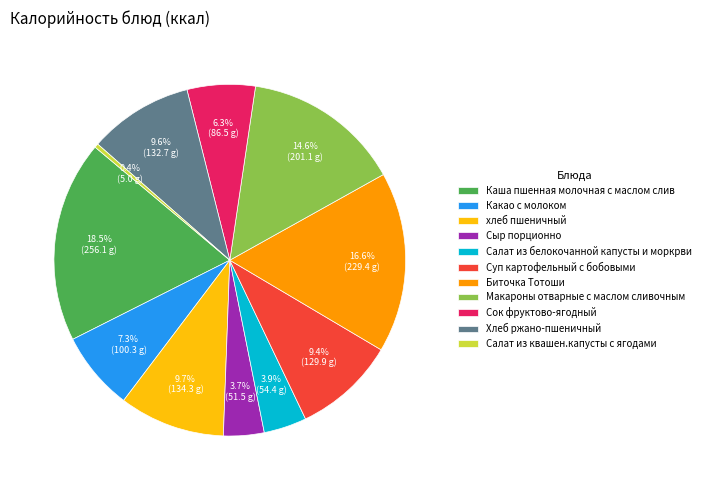

How much of the chart is everything except хлеб пшеничный?

90.3%